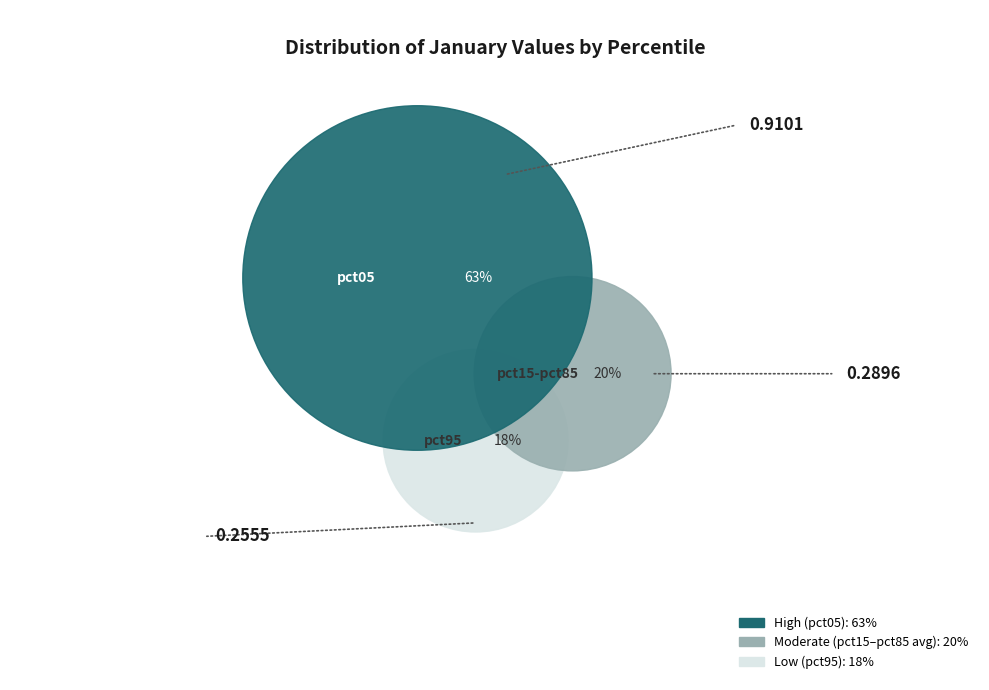

Does pct15 account for over 50% of the chart?

No